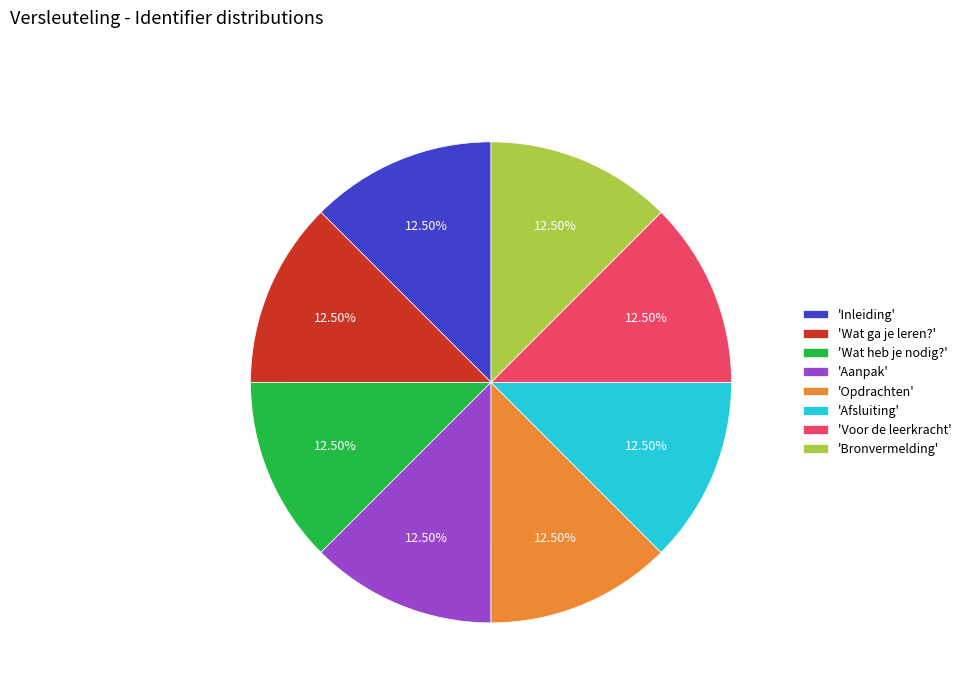

Is the sum of 'Afsluiting' and 'Wat ga je leren?' greater than half?

No